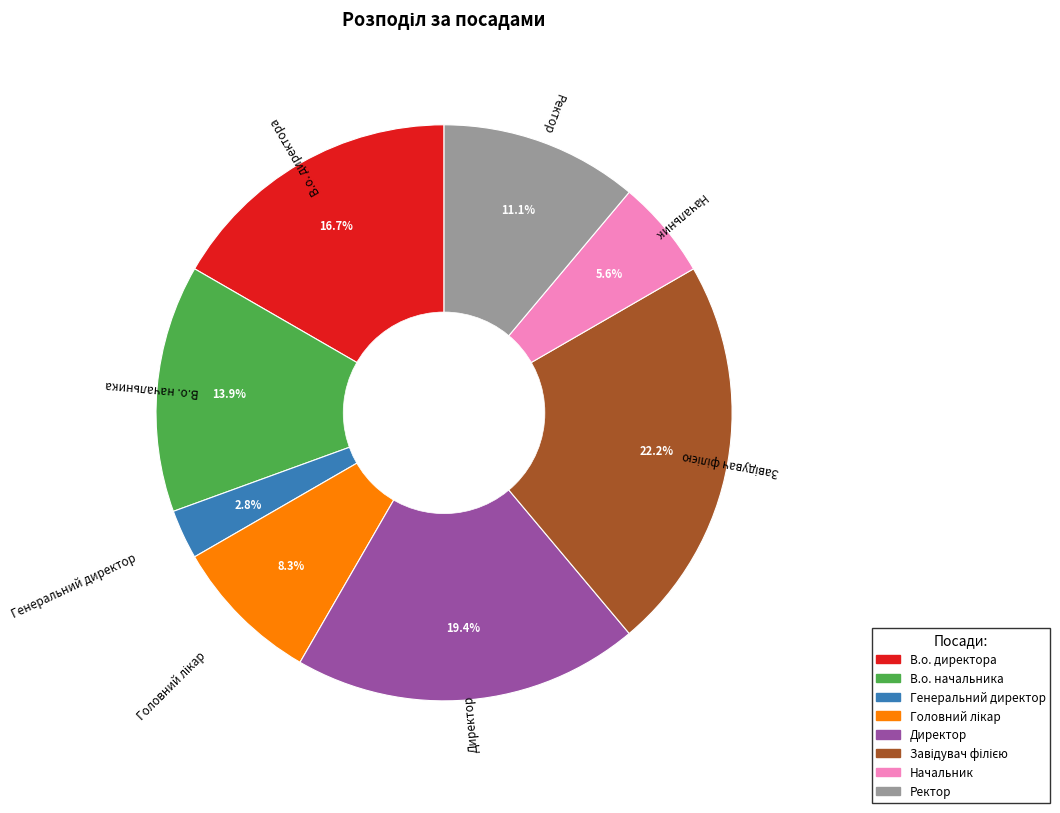

Which category has the smallest portion of the pie?

Генеральний директор